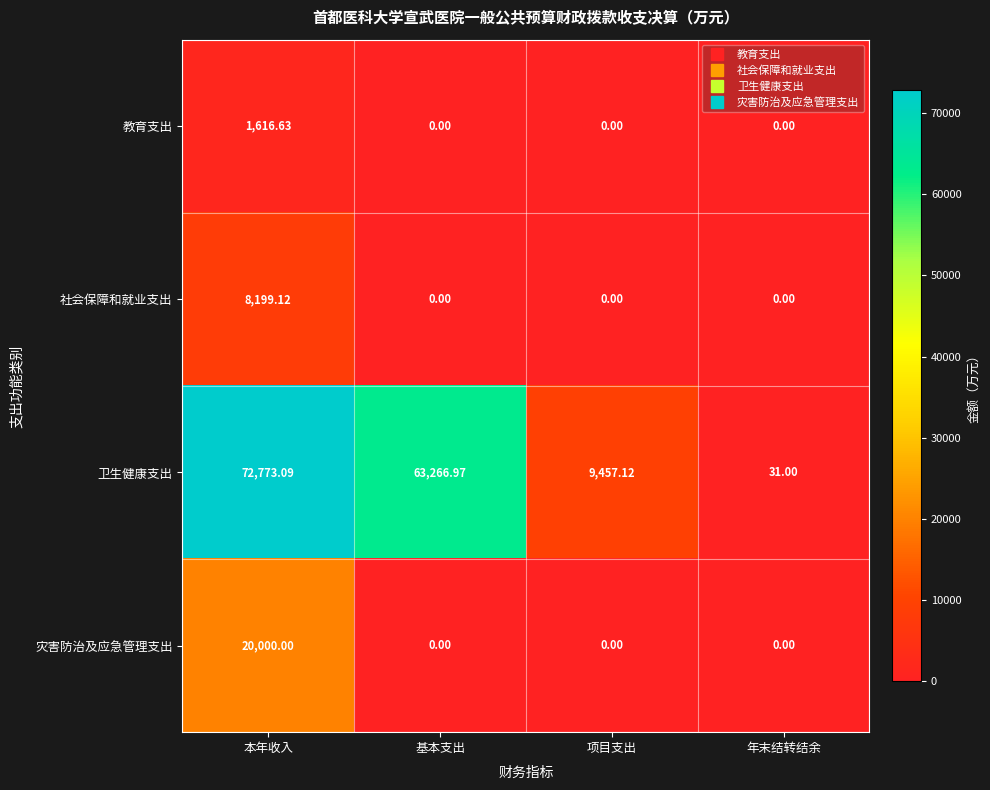

At which label does 卫生健康支出 first exceed 63266?

本年收入